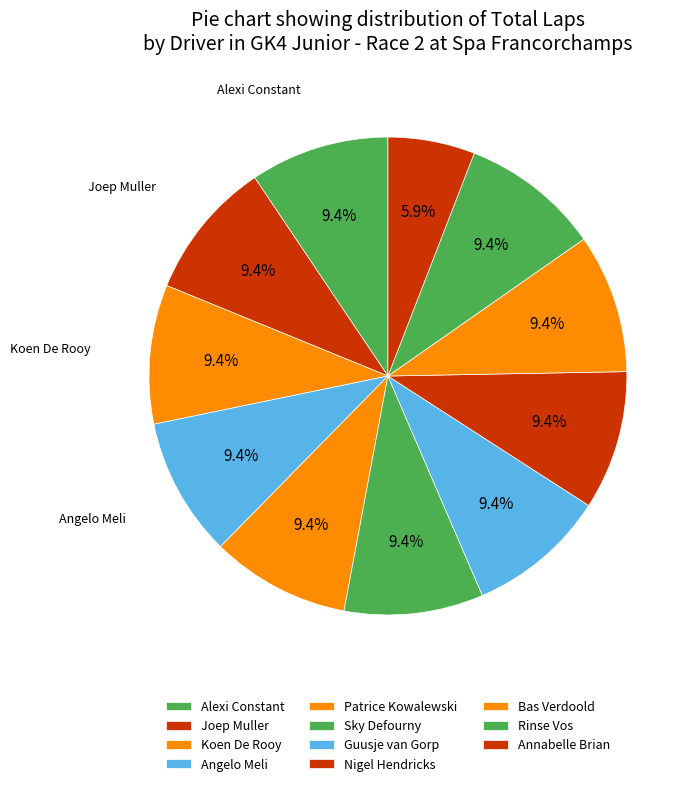

Which slice is the smallest?

Annabelle Brian